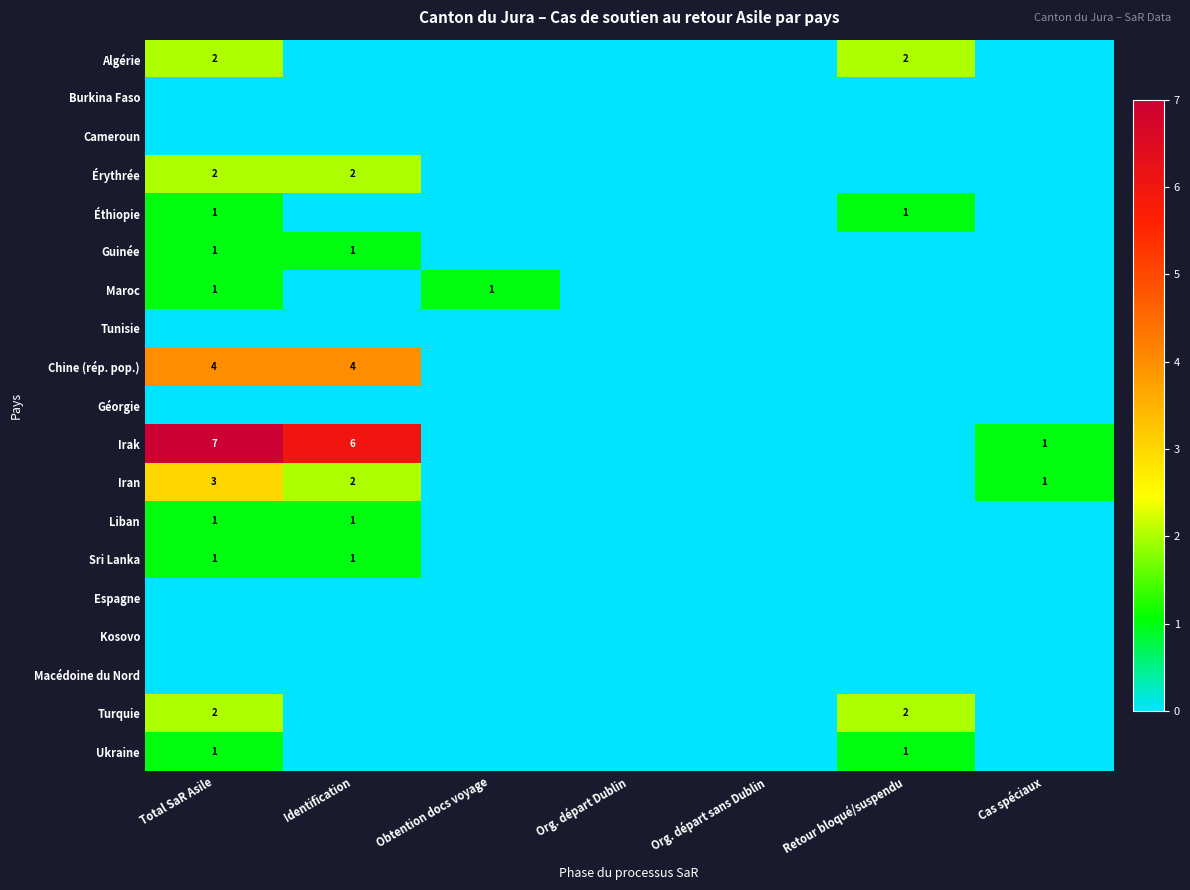

The value of Érythrée at Identification is 2. True or false?

True